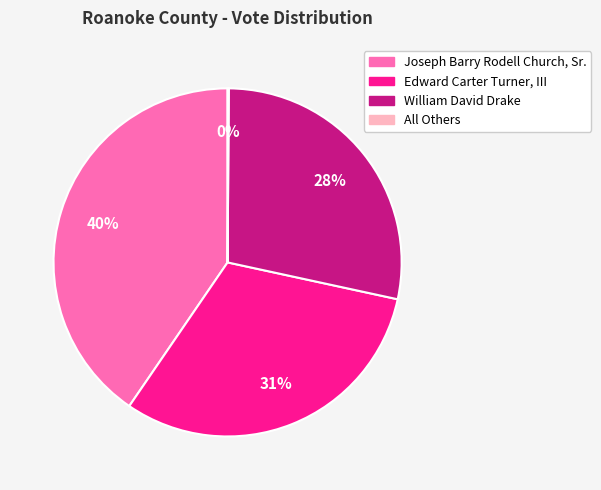

What percentage is the William David Drake slice, to the nearest percent?

28%